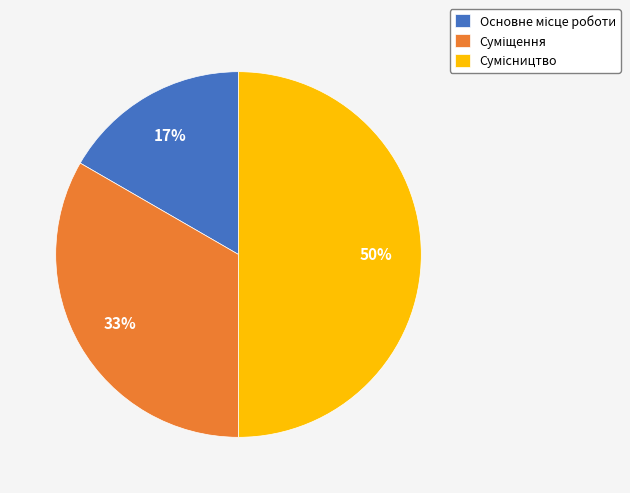

To the nearest percent, what is the difference between the largest and smallest slice percentages?

33%